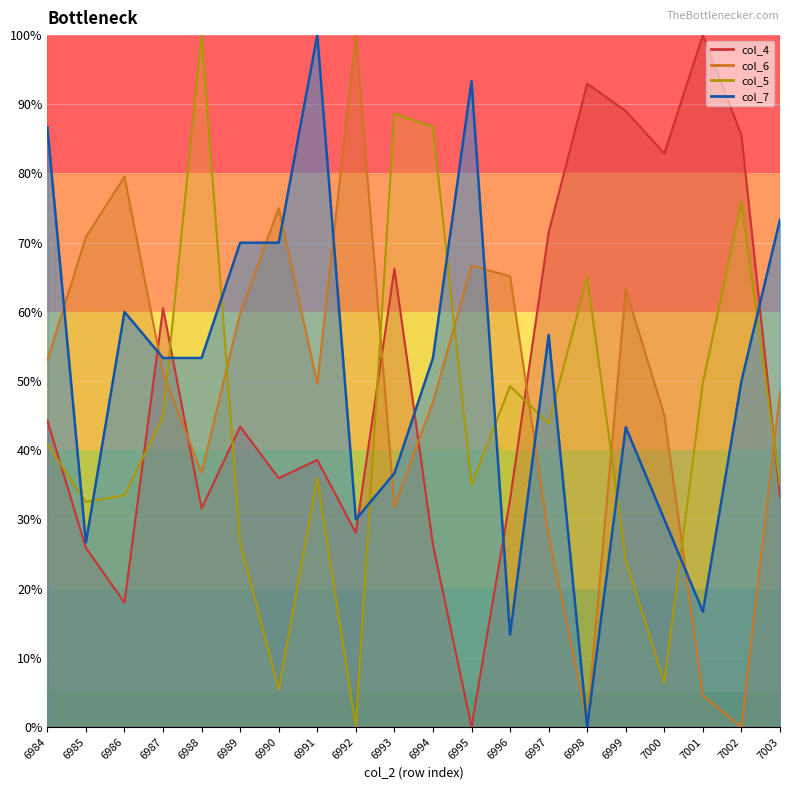

Reading left to right, what are all the values shown in this chart?

col_4: 6984=44.3	6985=25.9	6986=18.0	6987=60.5	6988=31.6	6989=43.4	6990=36.0	6991=38.6	6992=28.1	6993=66.2	6994=26.3	6995=0.0	6996=32.9	6997=71.5	6998=93.0	6999=89.0	7000=82.9	7001=100.0	7002=85.5	7003=33.3
col_5: 6984=40.9	6985=32.5	6986=33.5	6987=44.8	6988=100.0	6989=26.6	6990=5.4	6991=36.0	6992=0.0	6993=88.7	6994=86.7	6995=35.0	6996=49.3	6997=43.8	6998=65.0	6999=24.1	7000=6.4	7001=49.8	7002=75.9	7003=35.0
col_6: 6984=53.0	6985=70.8	6986=79.5	6987=51.1	6988=36.7	6989=59.8	6990=75.0	6991=49.6	6992=100.0	6993=31.8	6994=47.0	6995=66.7	6996=65.2	6997=27.7	6998=0.8	6999=63.3	7000=45.1	7001=4.5	7002=0.0	7003=48.5
col_7: 6984=86.7	6985=26.7	6986=60.0	6987=53.3	6988=53.3	6989=70.0	6990=70.0	6991=100.0	6992=30.0	6993=36.7	6994=53.3	6995=93.3	6996=13.3	6997=56.7	6998=0.0	6999=43.3	7000=30.0	7001=16.7	7002=50.0	7003=73.3